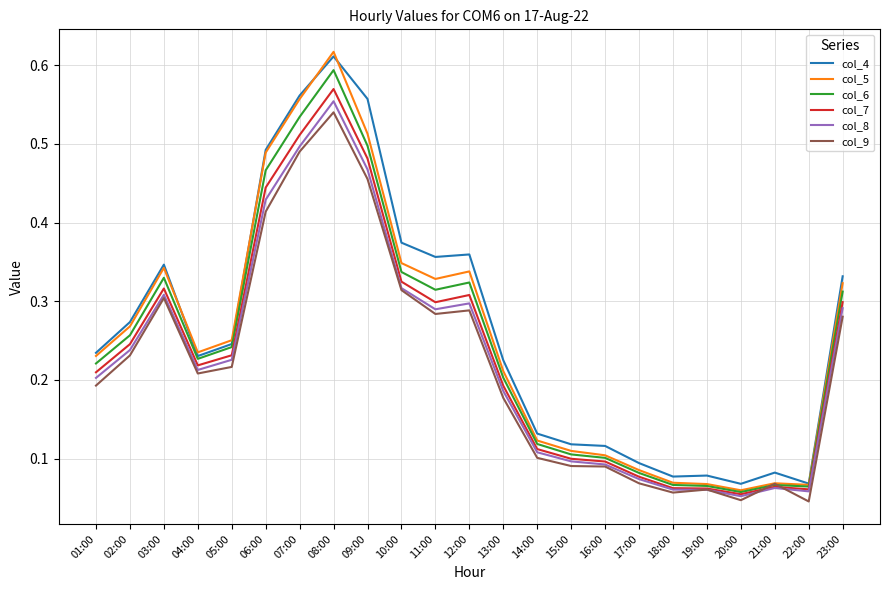

Is it true that col_7 equals 0.1 at 10:00?

False